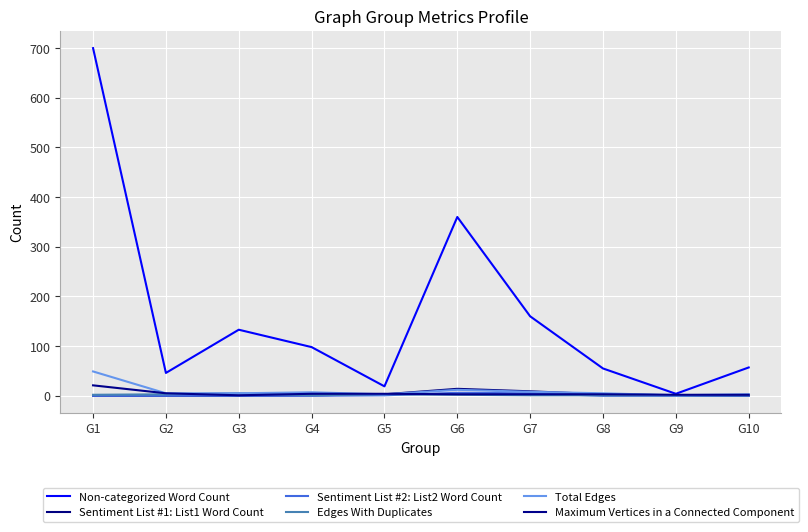

Reading left to right, list all the values displayed in this chart.

Non-categorized Word Count: G1=700	G2=46	G3=133	G4=98	G5=19	G6=360	G7=160	G8=55	G9=4	G10=57
Sentiment List #1: List1 Word Count: G1=0	G2=0	G3=0	G4=1	G5=3	G6=14	G7=9	G8=3	G9=1	G10=0
Sentiment List #2: List2 Word Count: G1=0	G2=0	G3=0	G4=0	G5=1	G6=6	G7=5	G8=0	G9=0	G10=0
Edges With Duplicates: G1=2	G2=3	G3=5	G4=1	G5=3	G6=2	G7=1	G8=1	G9=1	G10=1
Total Edges: G1=49	G2=5	G3=5	G4=7	G5=3	G6=12	G7=8	G8=5	G9=1	G10=3
Maximum Vertices in a Connected Component: G1=21	G2=5	G3=1	G4=4	G5=4	G6=3	G7=3	G8=3	G9=2	G10=2